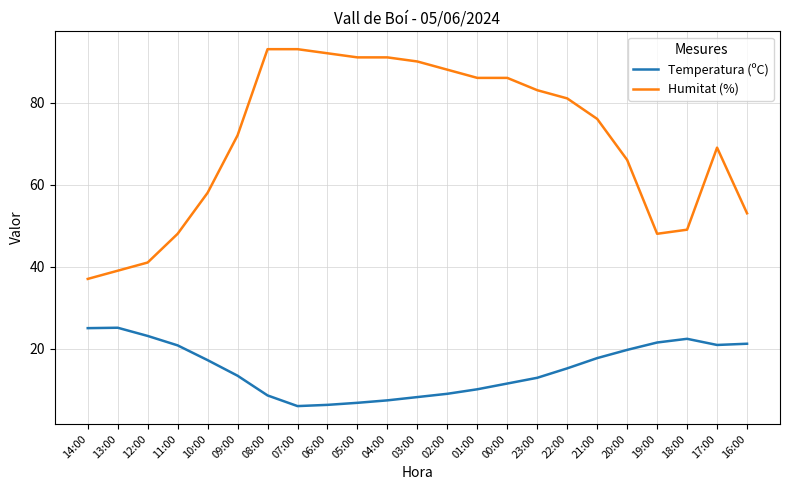

What is the approximate value of Temperatura (ºC) at 07:00?

6.0